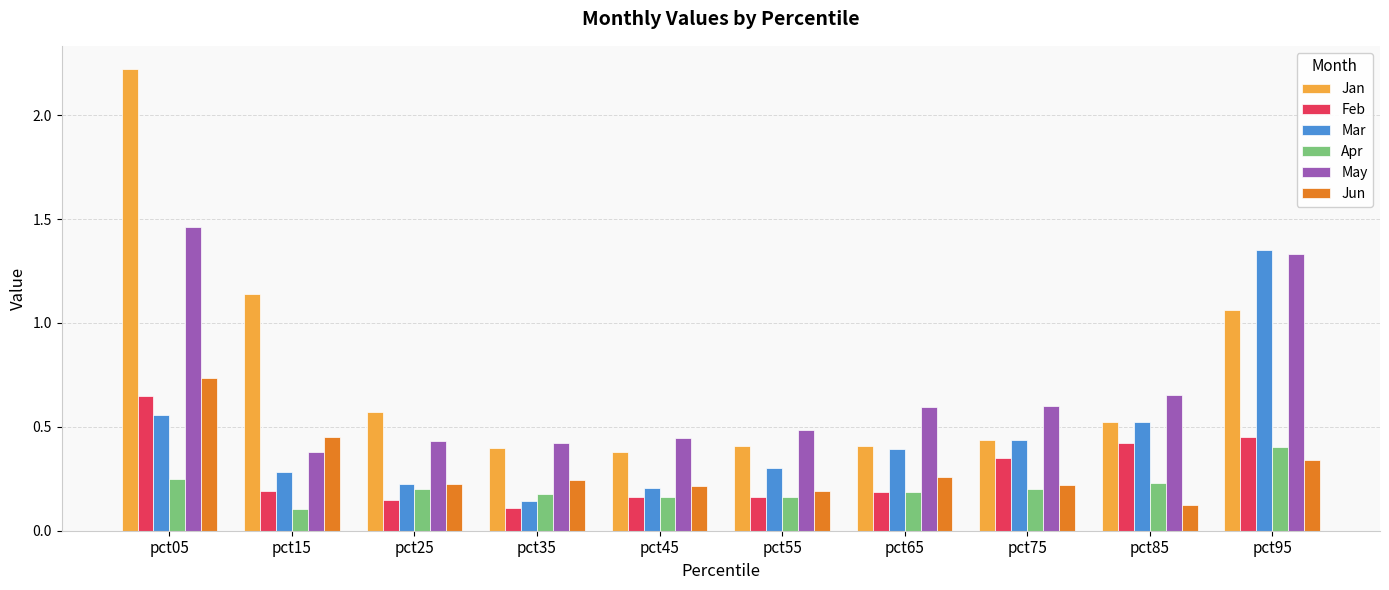

Which series has the largest range (max minus min)?

Jan